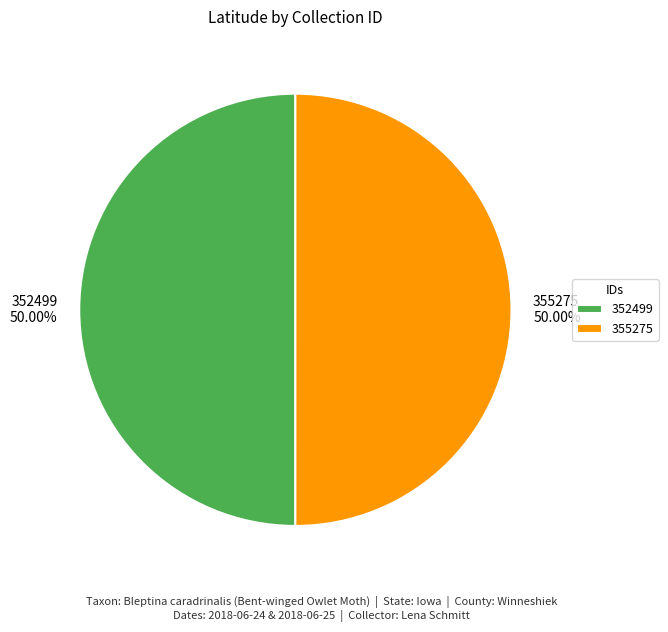

Approximately how many times larger is the value at 355275 compared to 352499?

1.0